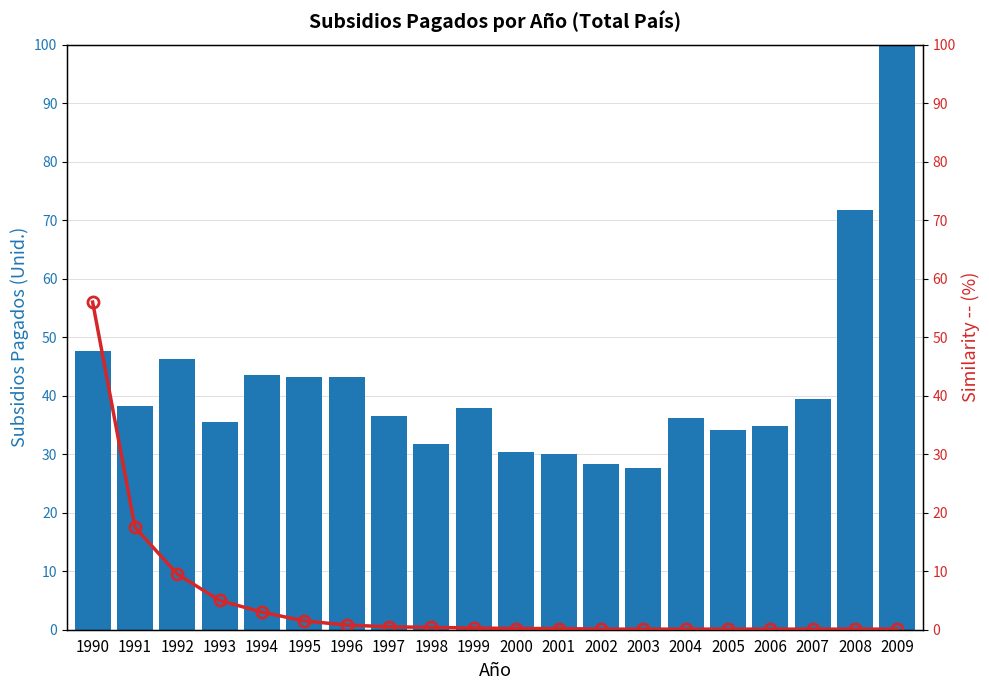

Between 2003 and 2008, which series saw the biggest shift?

Subsidios Pagados (Unid.)